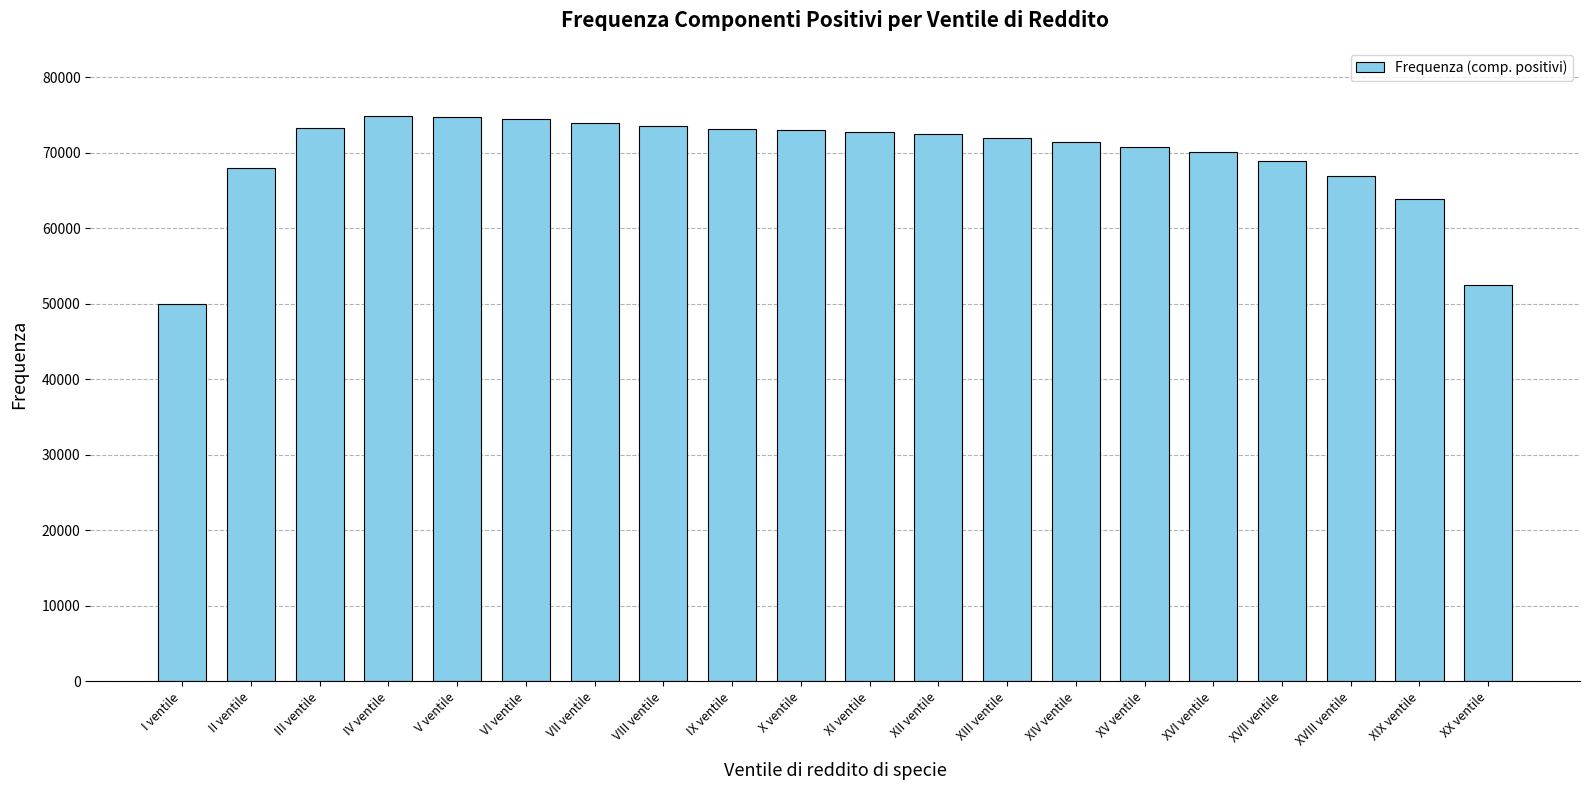

The chart shows a value of 50012 at I ventile. True or false?

True